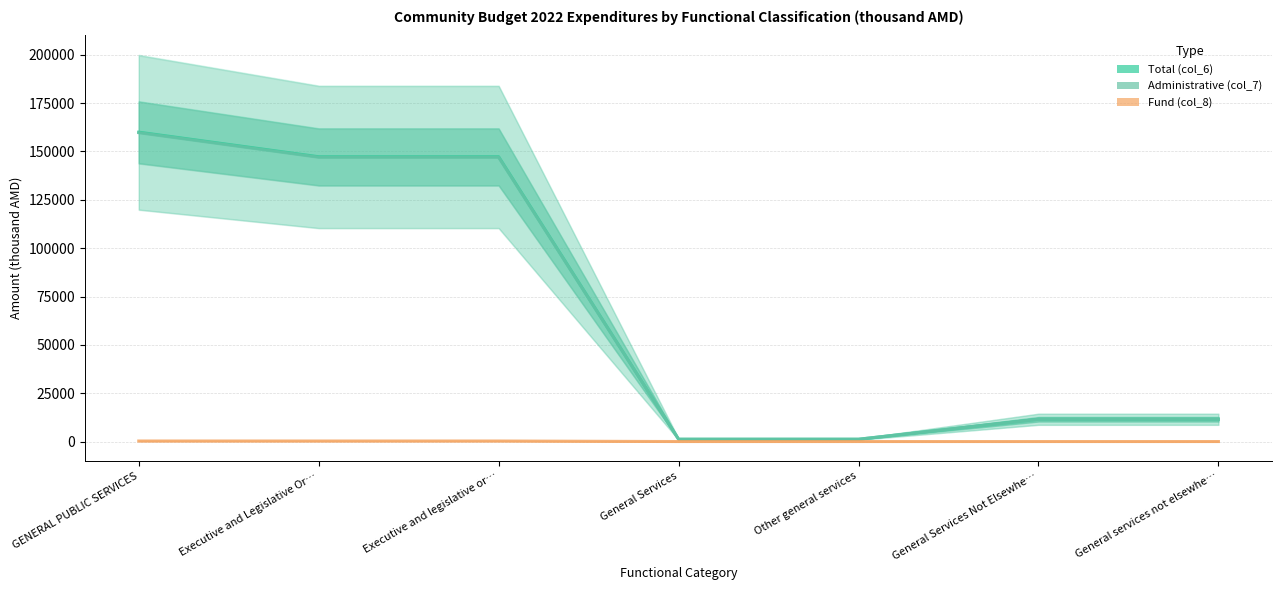

What value does the Administrative (col_7) series have at Executive and Legislative Or…?

146999.1